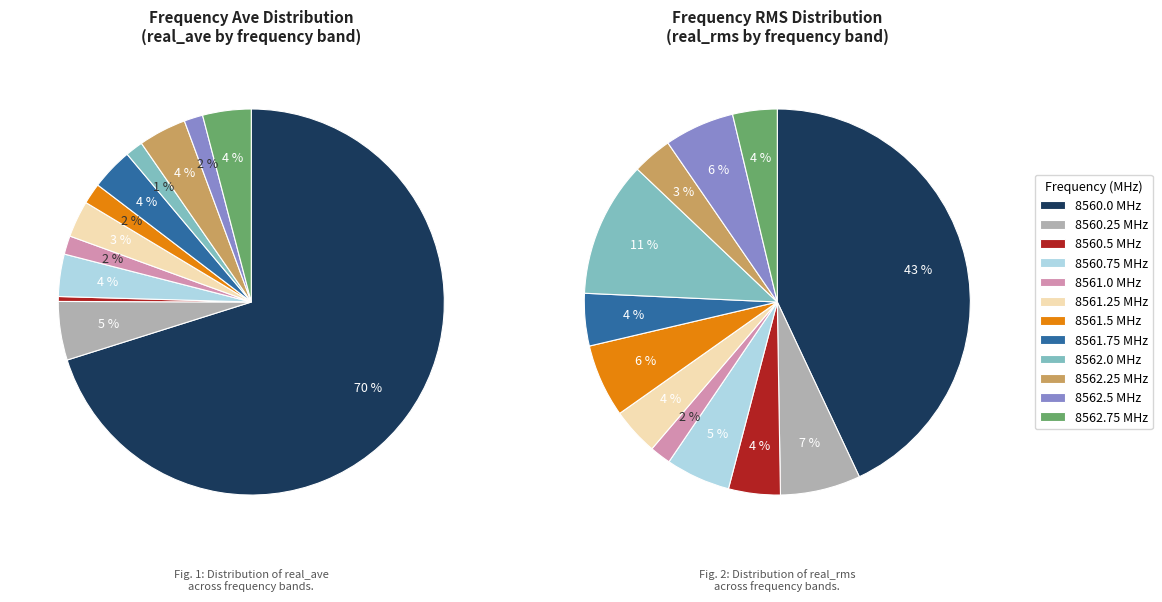

Count the number of slices in the pie.

12